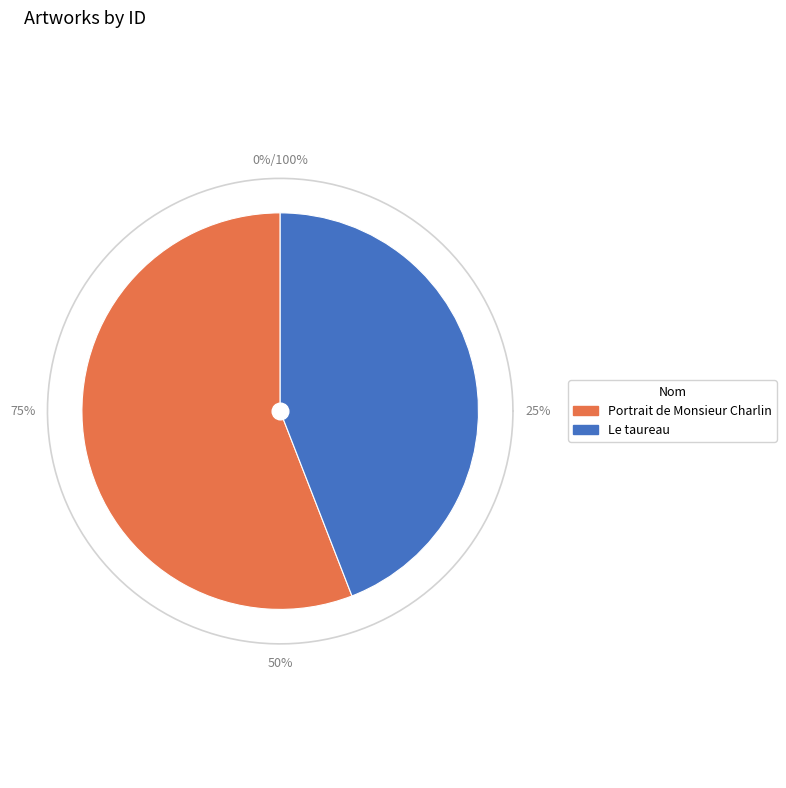

To the nearest percent, what portion does Portrait de Monsieur Charlin represent?

56%